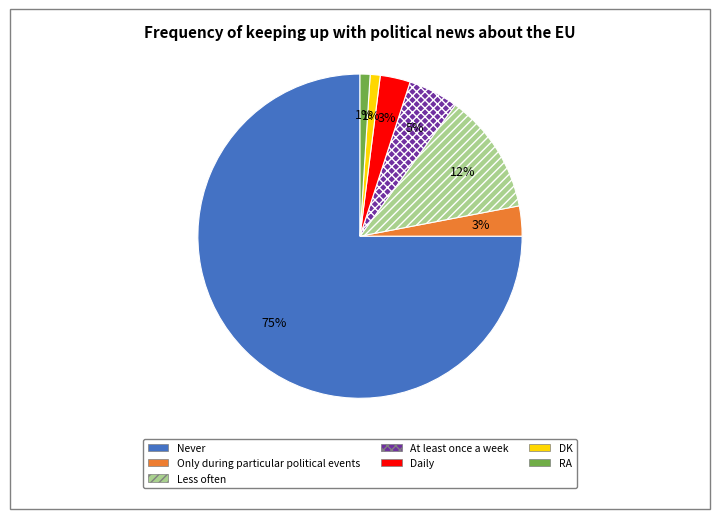

True or false: Less often accounts for 12% of the total.

True